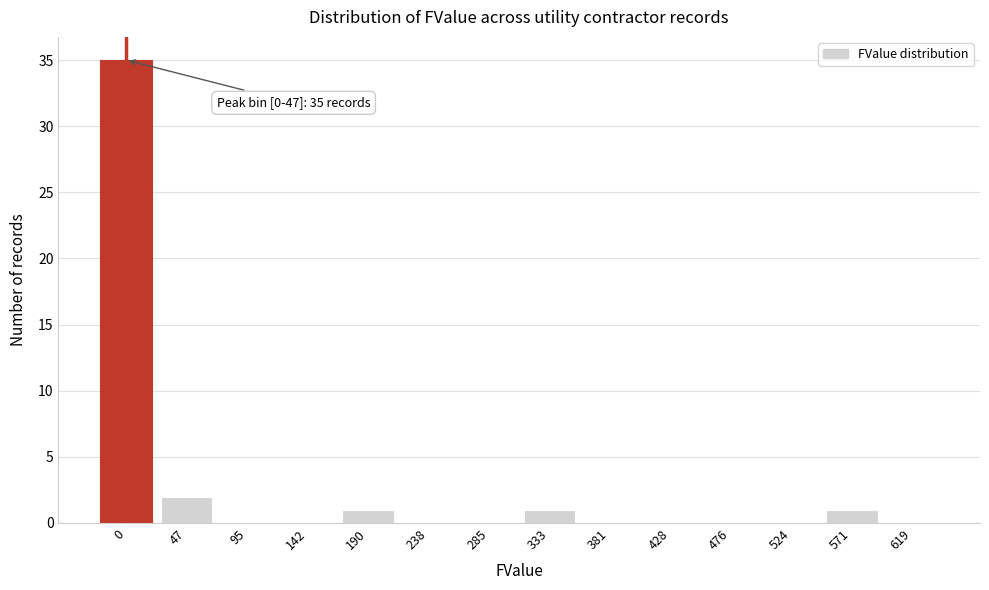

Reading left to right, list all the values displayed in this chart.

0=35	47=2	95=0	142=0	190=1	238=0	285=0	333=1	381=0	428=0	476=0	524=0	571=1	619=0